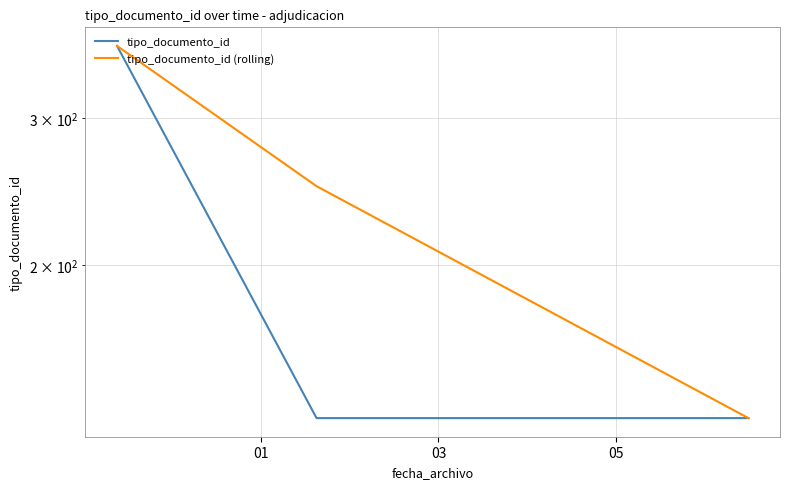

The tipo_documento_id (rolling) series shows 29.6 at 05. True or false?

False